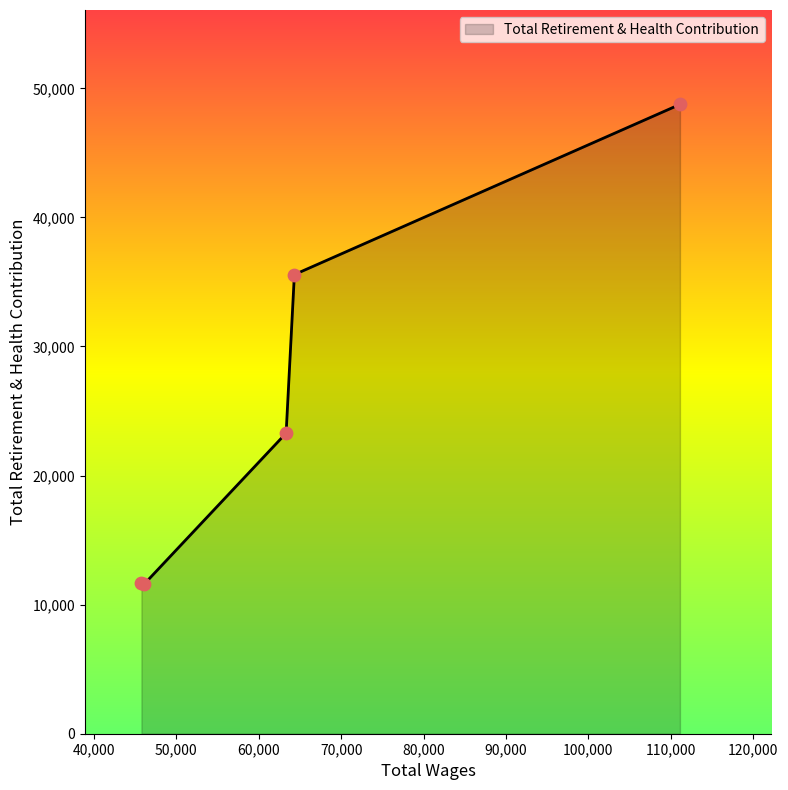

True or false: there are more than 2 points higher than both neighbors.

False